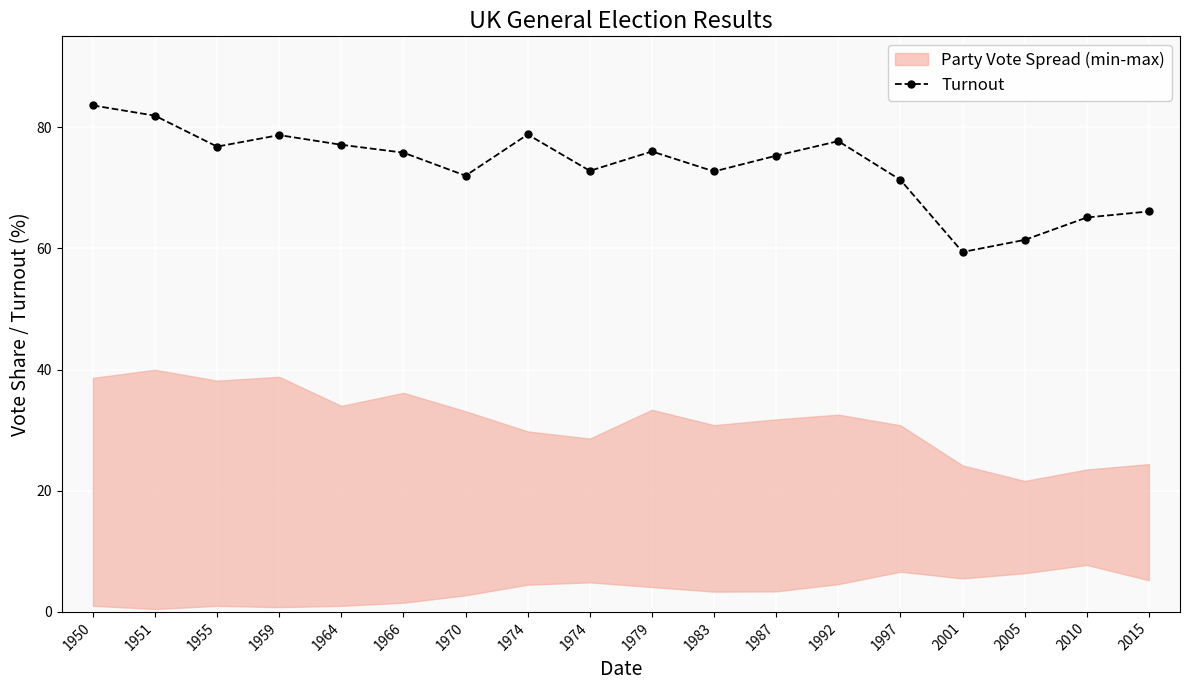

Is it true that the value at 1974 is 26.1?

False